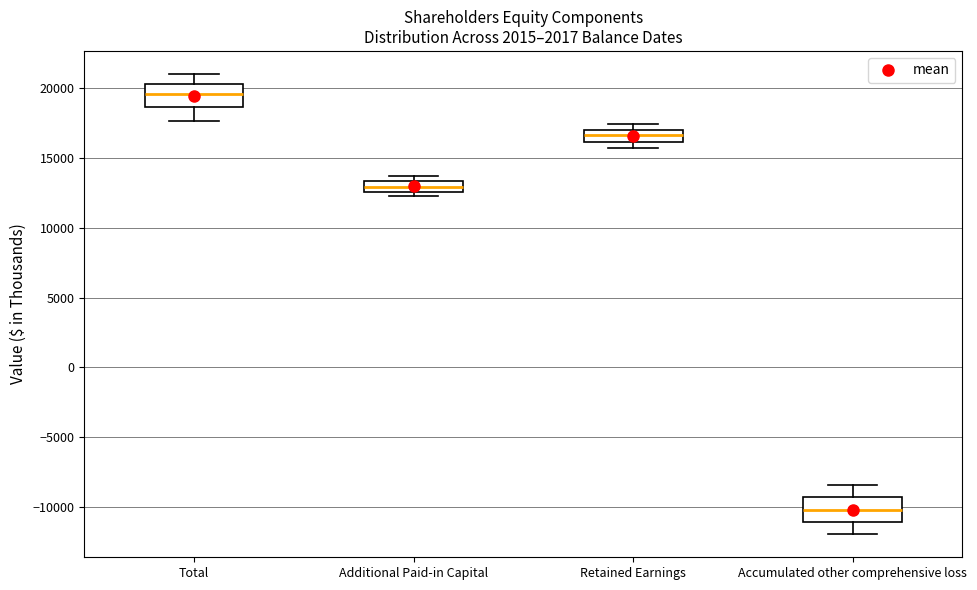

Where does the median line of the box for Accumulated other comprehensive loss sit on the y-axis? The values are not printed on the chart, so give them approximately, as read against the axis.

-10000